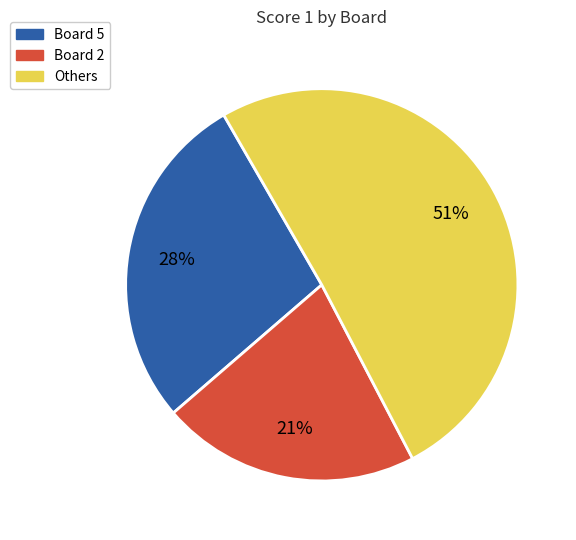

To the nearest percent, what is the average slice percentage?

33%